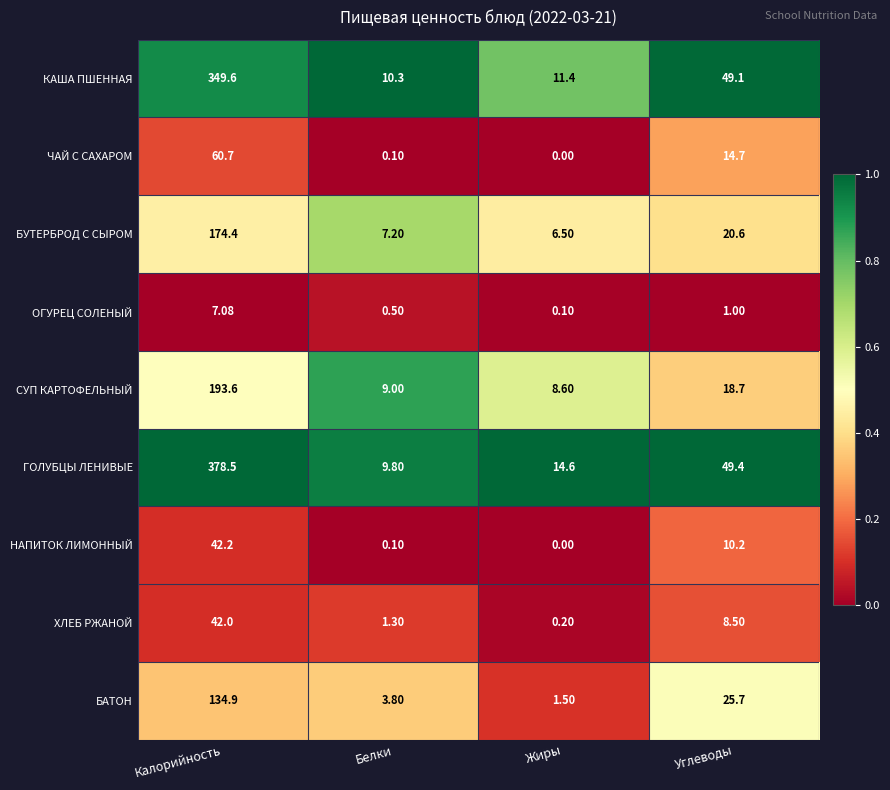

Which series has the largest total across all categories?

ГОЛУБЦЫ ЛЕНИВЫЕ